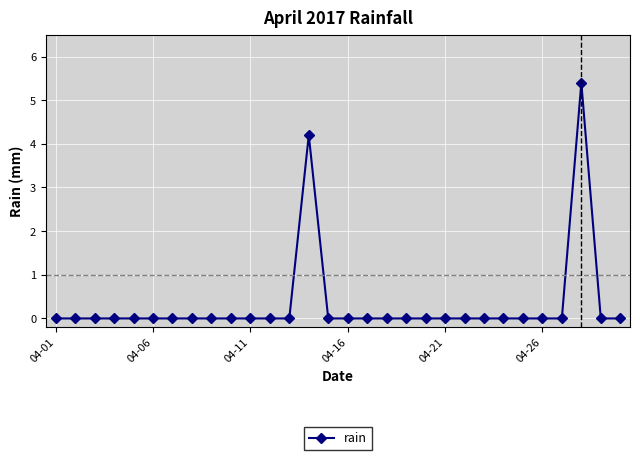

Reading left to right, extract all data points from this chart.

0.0	0.0	0.0	0.0	0.0	0.0	0.0	0.0	0.0	0.0	0.0	0.0	0.0	4.2	0.0	0.0	0.0	0.0	0.0	0.0	0.0	0.0	0.0	0.0	0.0	0.0	0.0	5.4	0.0	0.0